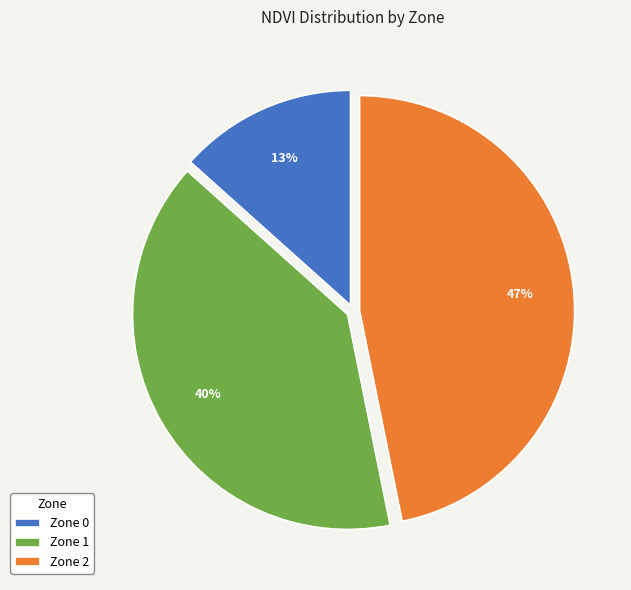

To the nearest percent, what percentage of the pie is Zone 2?

47%